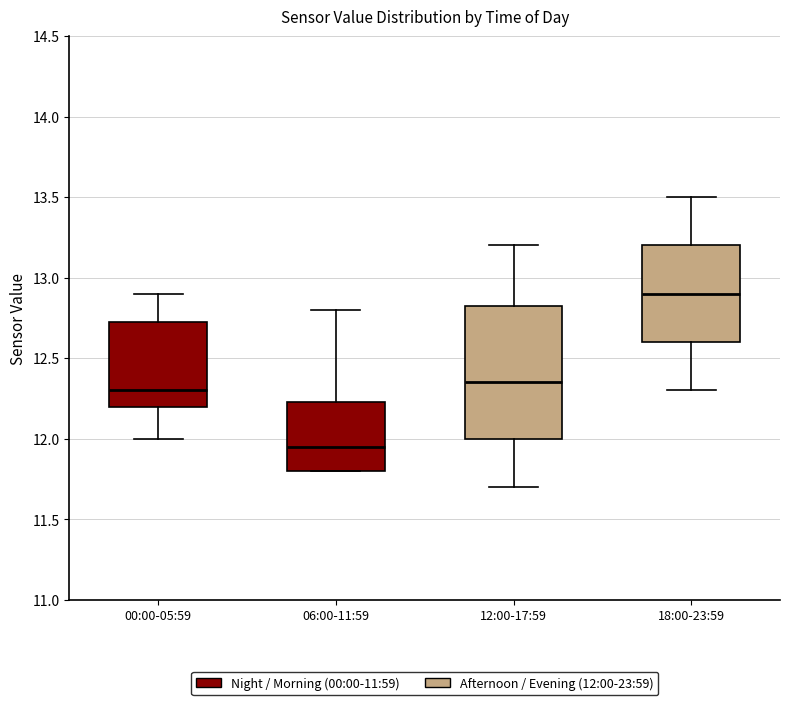

Which box has the lowest median line?

06:00-11:59